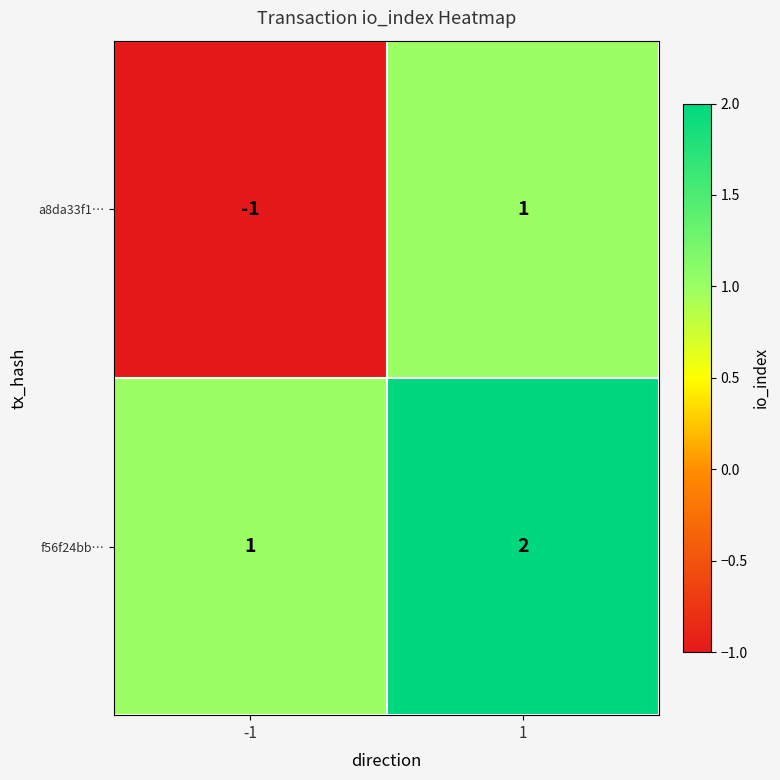

Is it true that f56f24bb… equals 2 at -1?

False